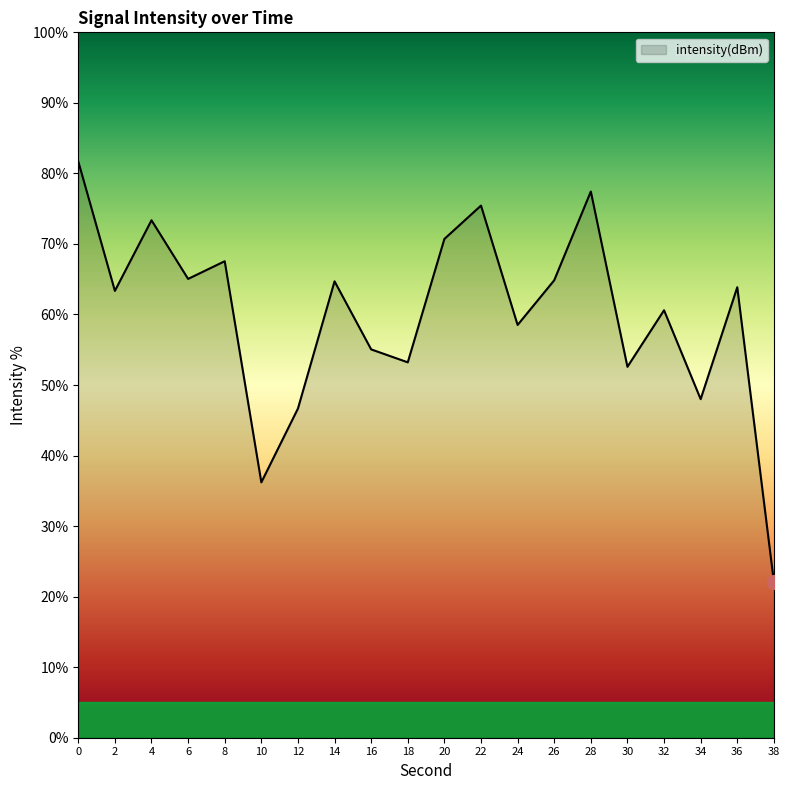

True or false: the data shows 77.4 at 28.

True